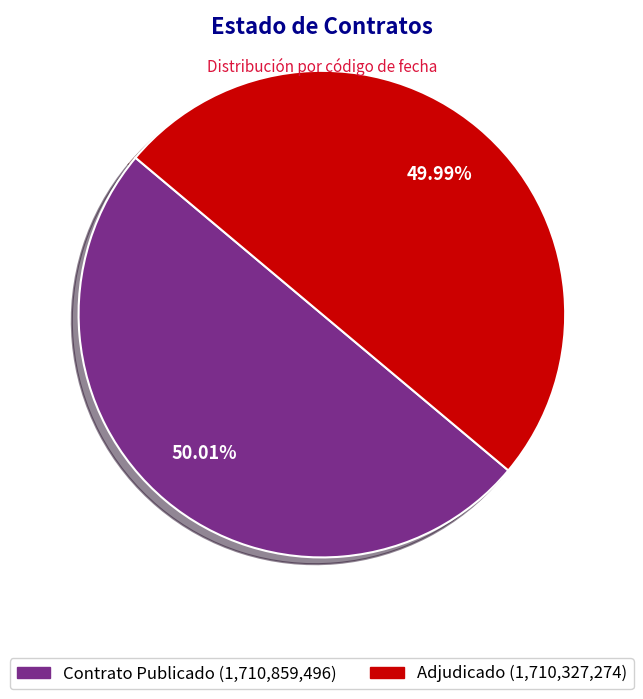

Is there any slice that represents more than half of the pie?

Yes